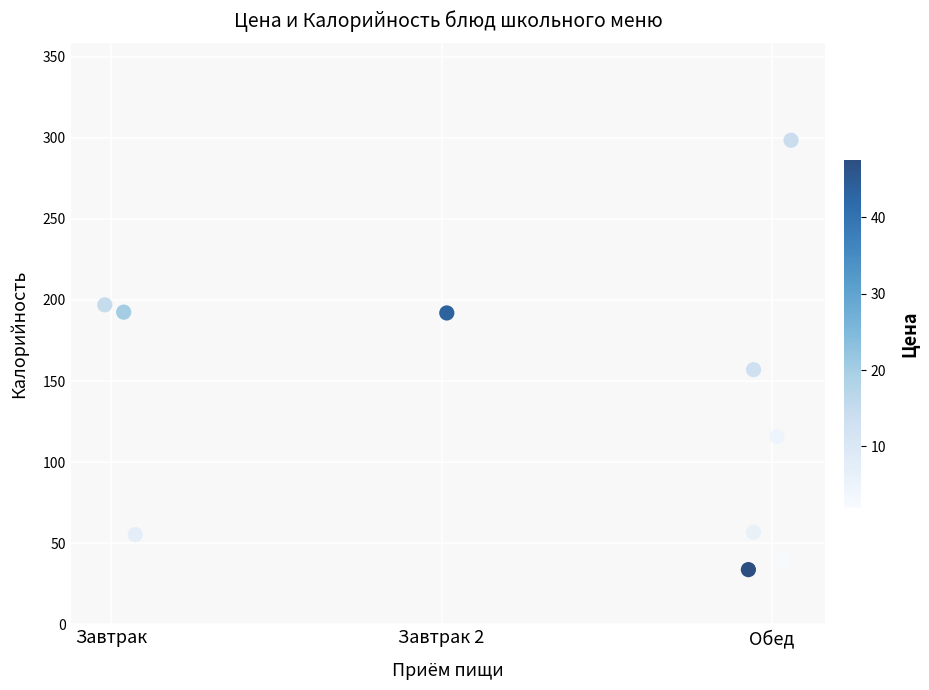

What is the average Y value?

133.9